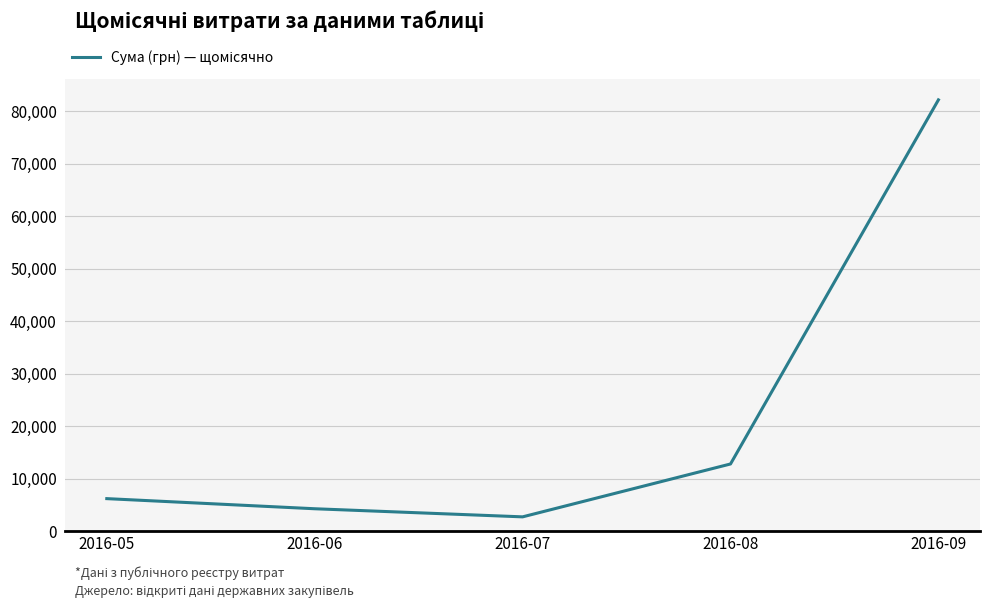

List the labels in order of value, largest first.

2016-09, 2016-08, 2016-05, 2016-06, 2016-07